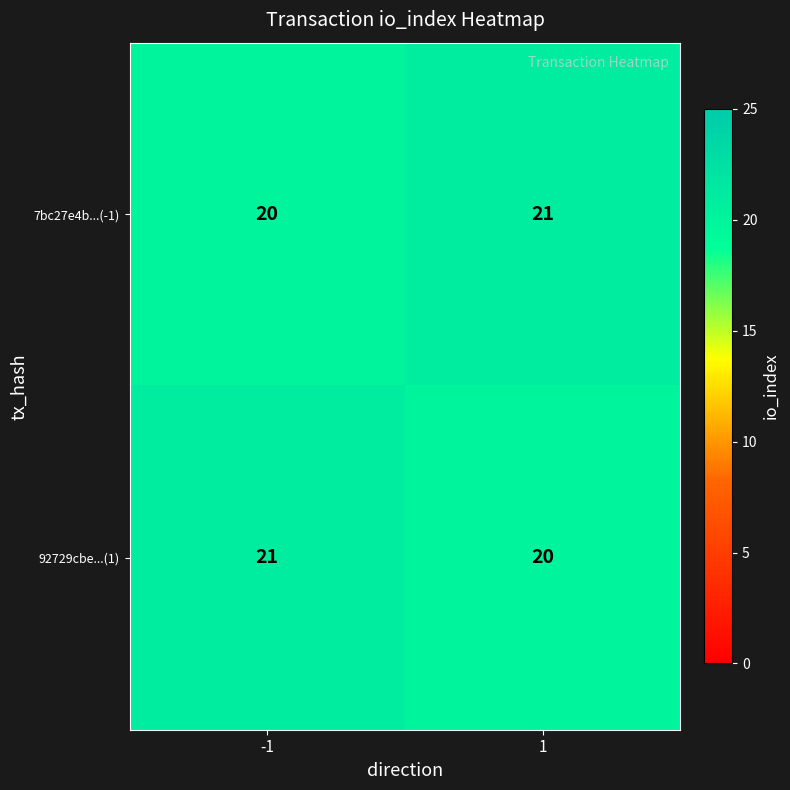

List the labels in order of 92729cbe...(1) value, largest first.

-1, 1